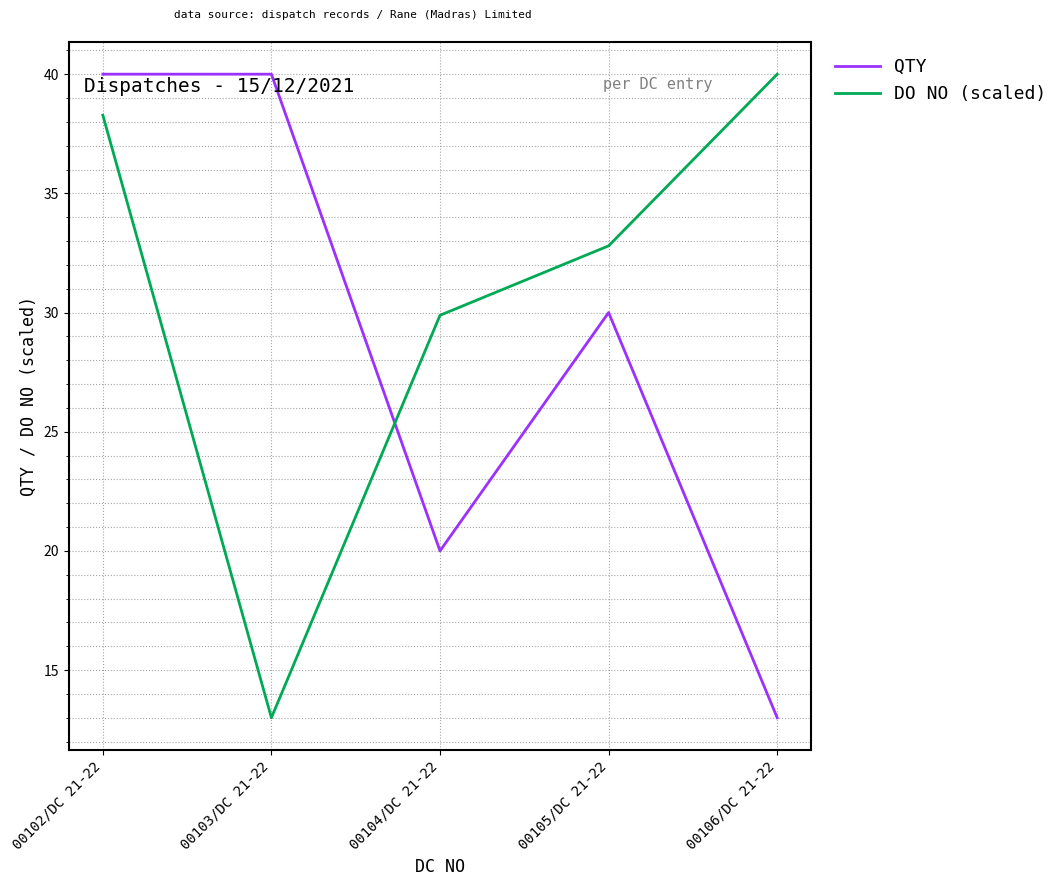

Rank the series at 00104/DC 21-22 from lowest to highest value.

QTY, DO NO (scaled)